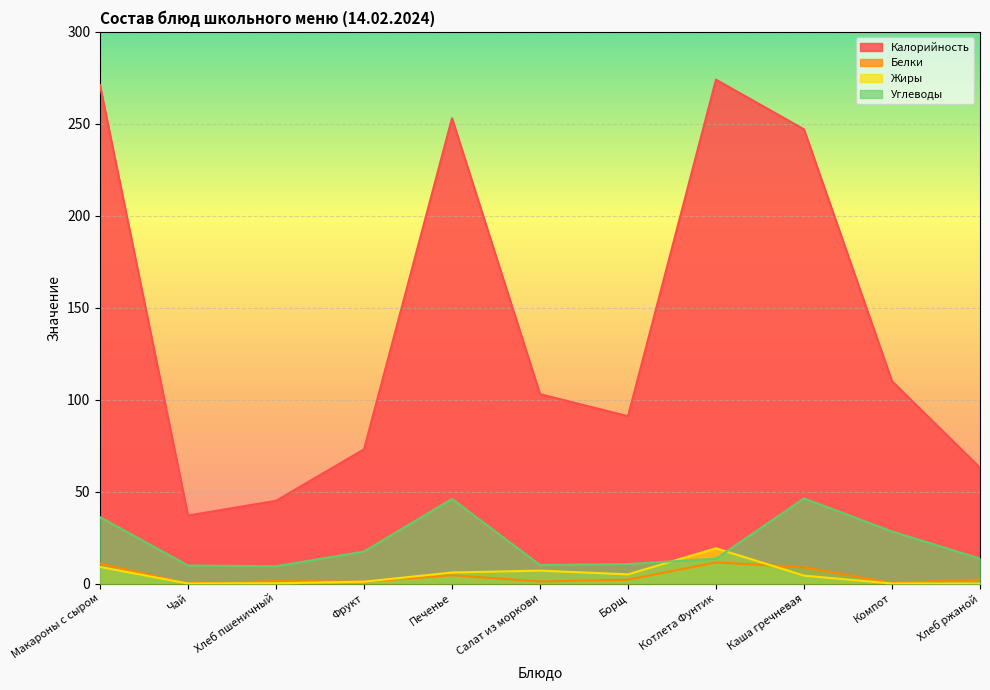

True or false: Жиры has more than 2 interior local peaks.

False